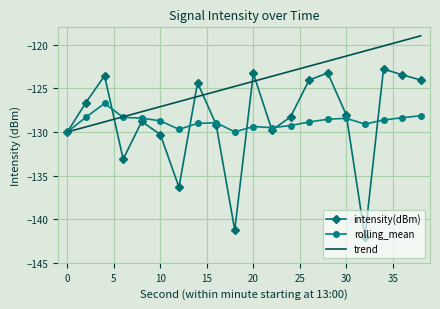

List the series in order of their peak value, lowest first.

rolling_mean, intensity(dBm), trend